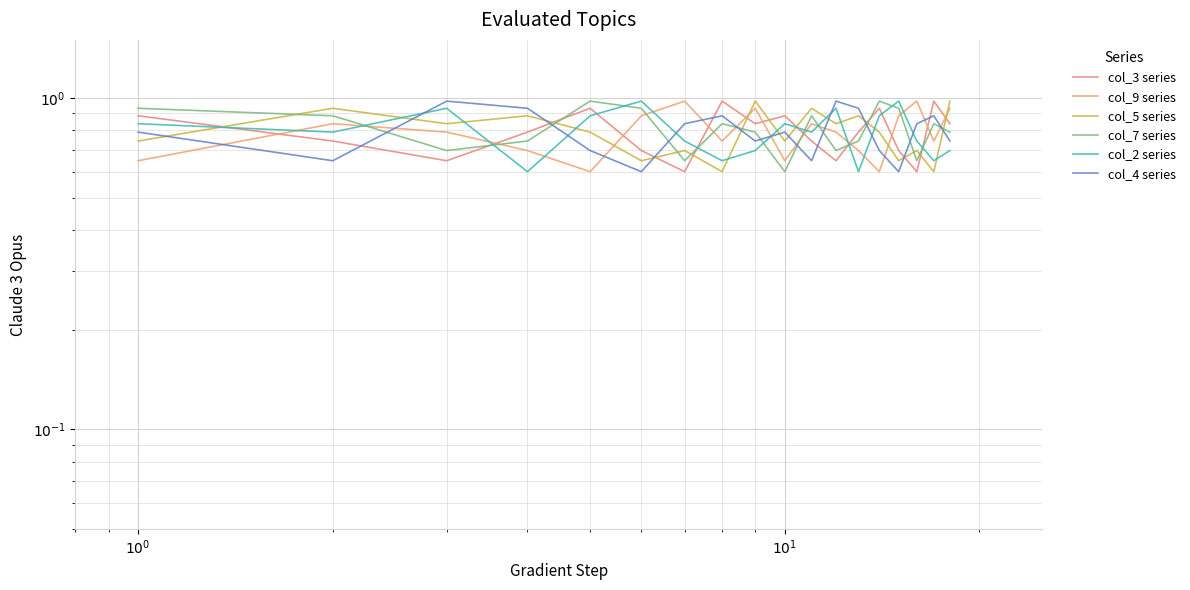

What is the average value of the col_4 series series?

0.8